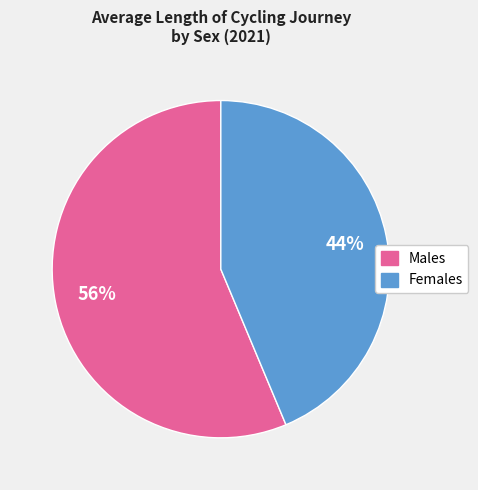

Is there any slice that represents more than half of the pie?

Yes